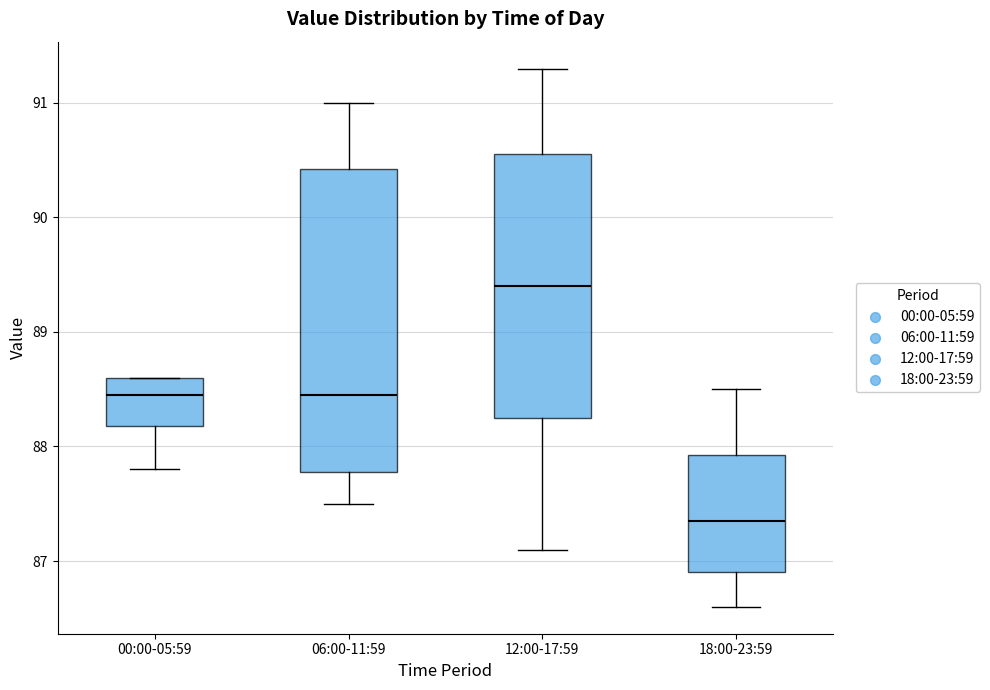

Where does the upper whisker of the box for 18:00-23:59 end on the y-axis? The values are not printed on the chart, so give them approximately, as read against the axis.

88.5